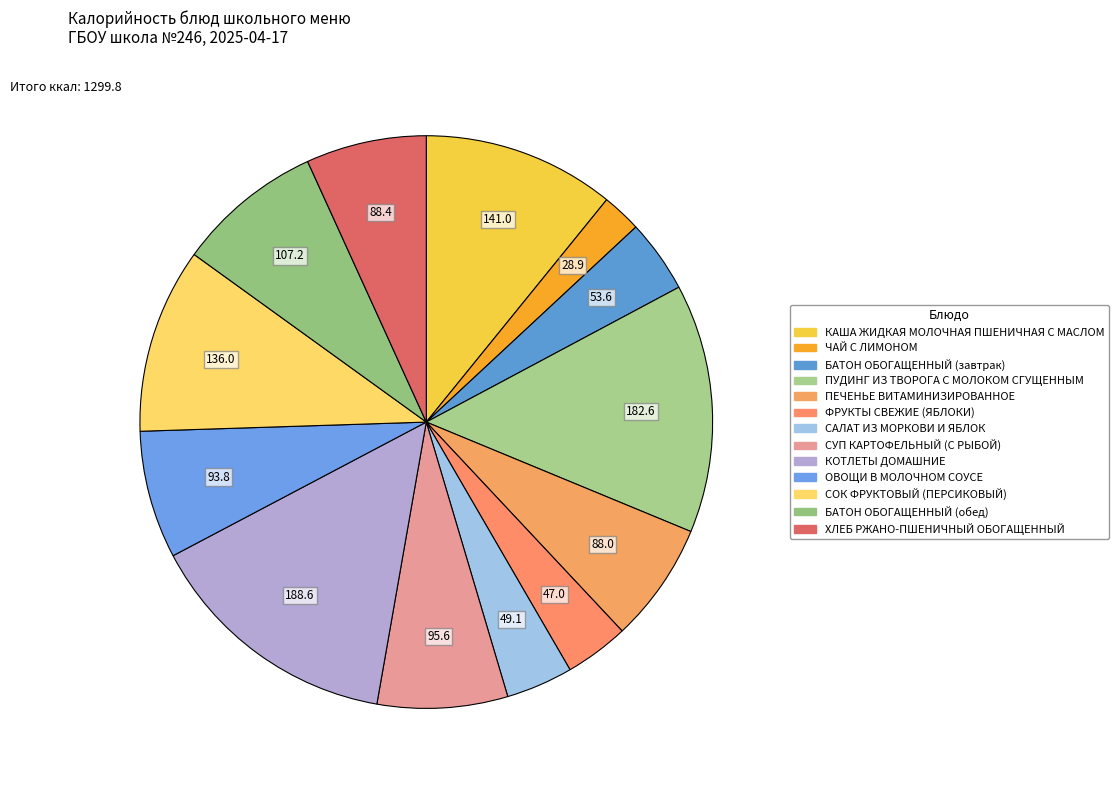

How many segments does this pie chart have?

13